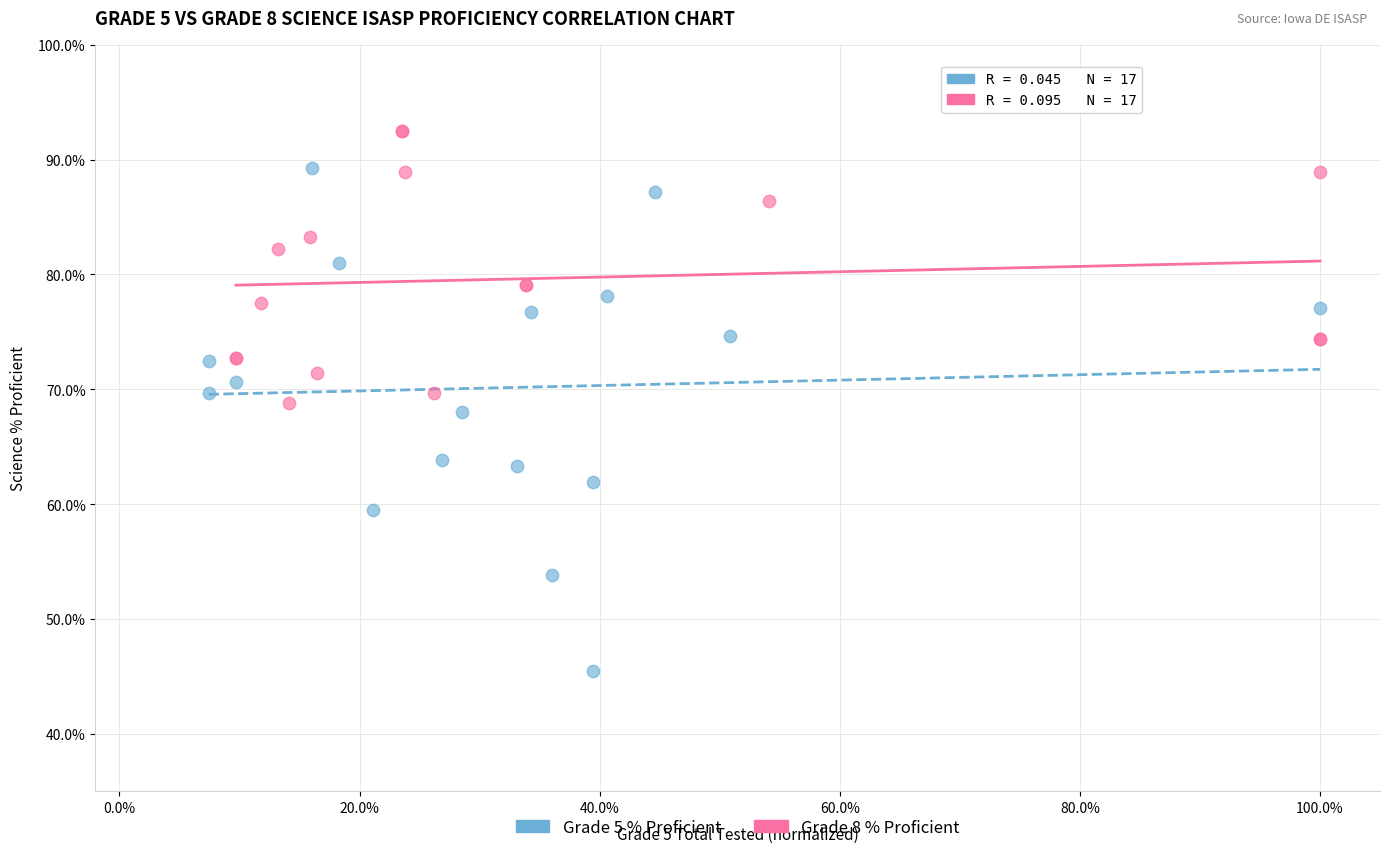

Which series has the widest spread of Y values?

Grade 5 % Proficient